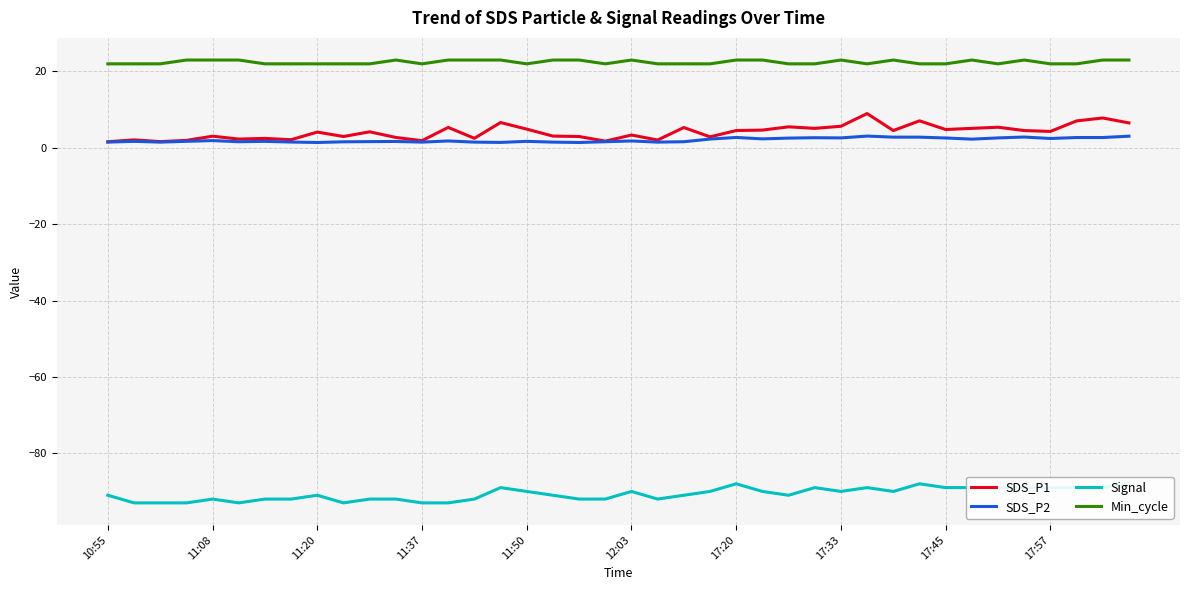

True or false: Min_cycle and SDS_P1 intersect in this chart.

False